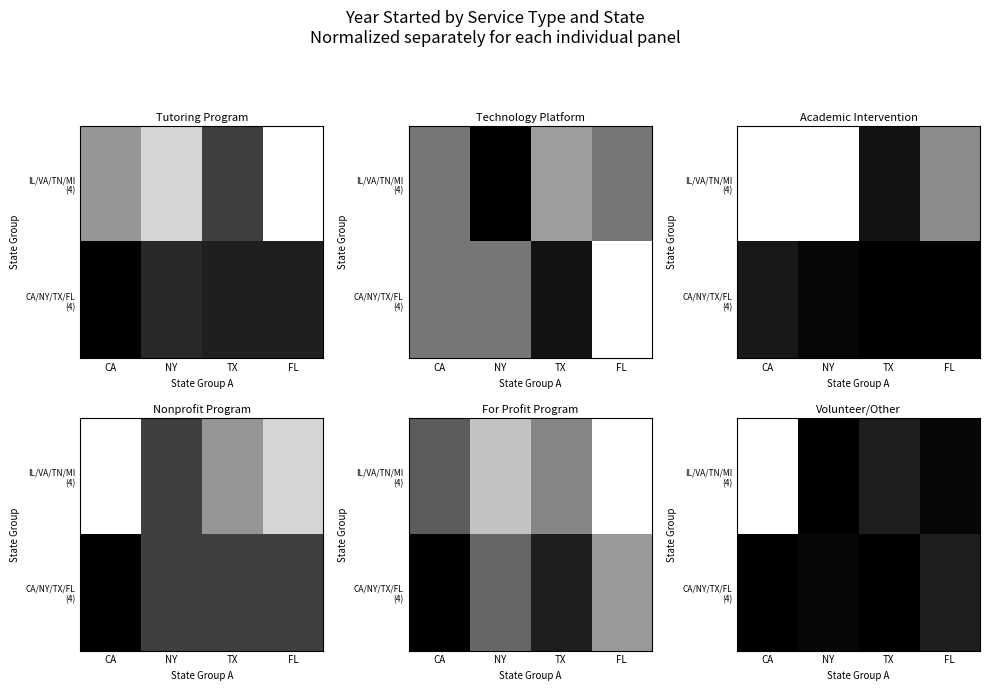

What is the difference between the second highest and minimum values in the CA/NY/TX/FL (4) series?

0.1